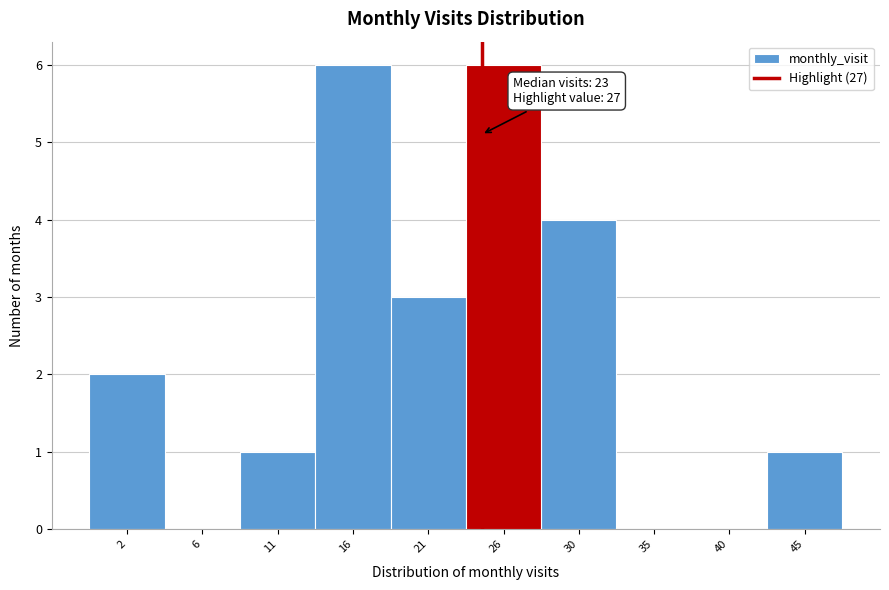

The value at 35 is 0. True or false?

True